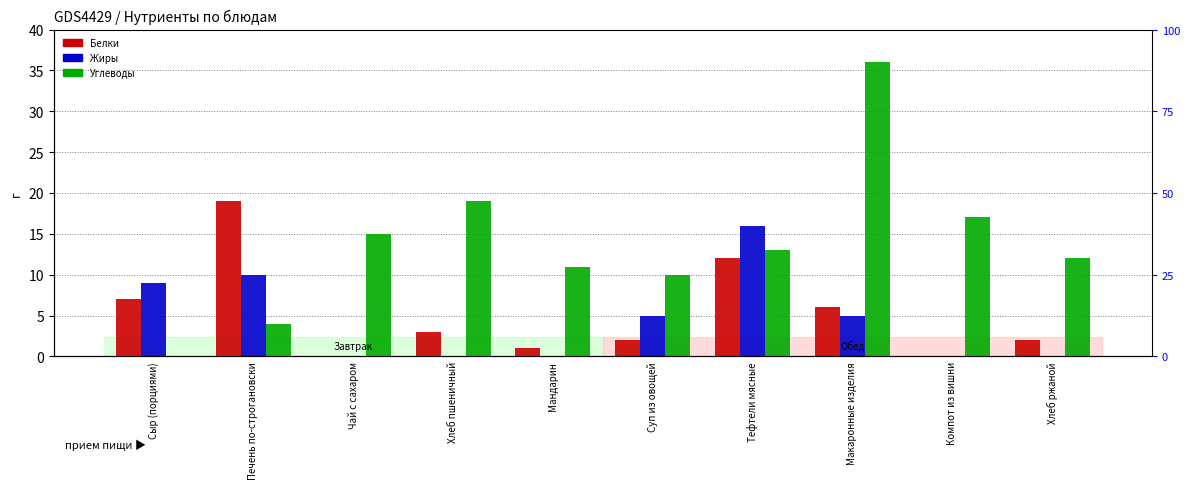

Count the number of categories in the chart.

10